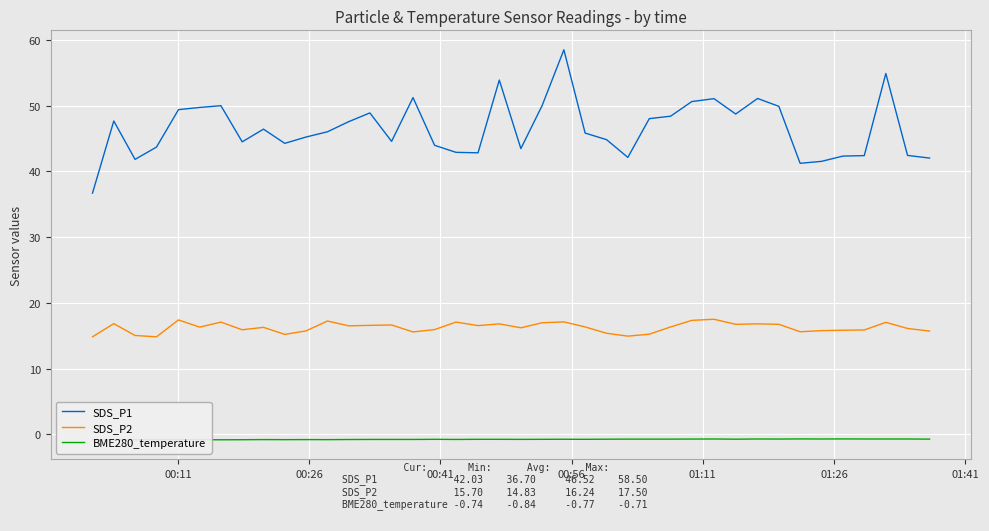

True or false: SDS_P2 and SDS_P1 cross at least once.

False